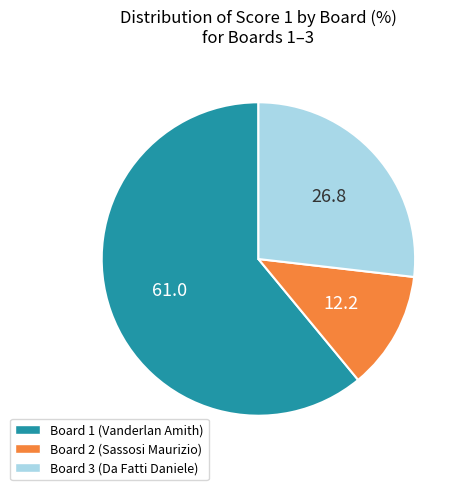

Is there any slice that represents more than half of the pie?

Yes